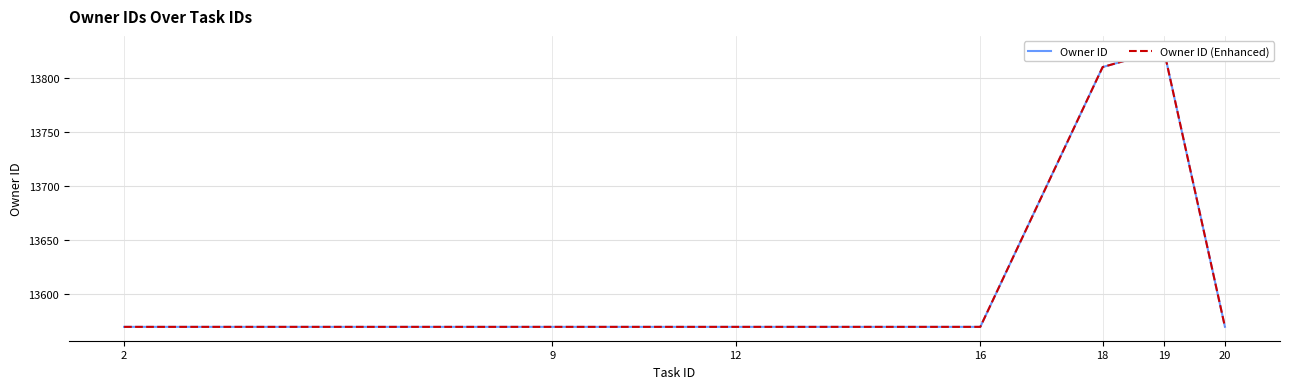

Is the value of Owner ID (Enhanced) at 12 greater than the value of Owner ID at 2?

No